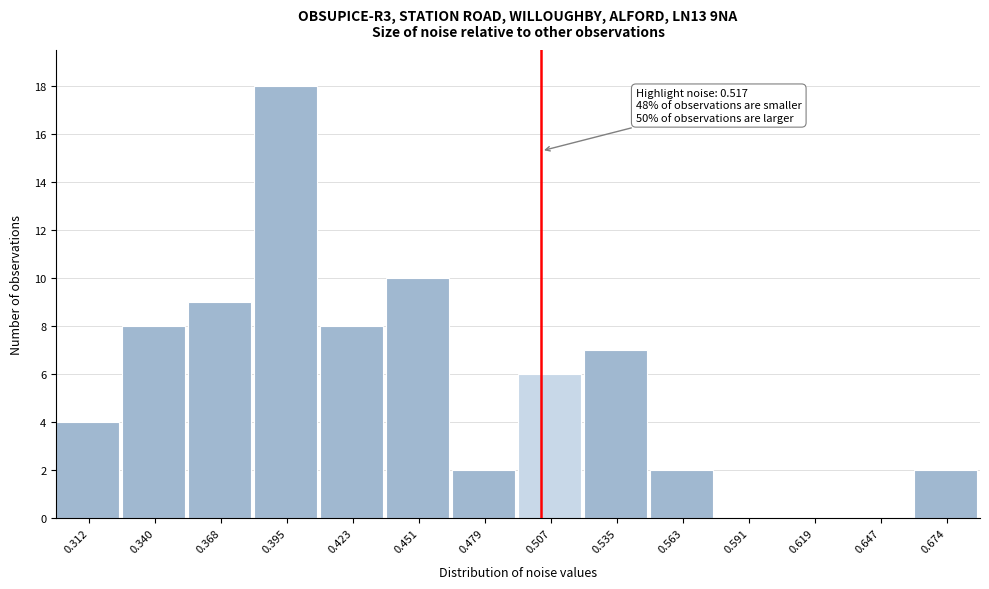

Reading left to right, list all the values displayed in this chart.

0.312=4	0.340=8	0.368=9	0.395=18	0.423=8	0.451=10	0.479=2	0.507=6	0.535=7	0.563=2	0.591=0	0.619=0	0.647=0	0.674=2